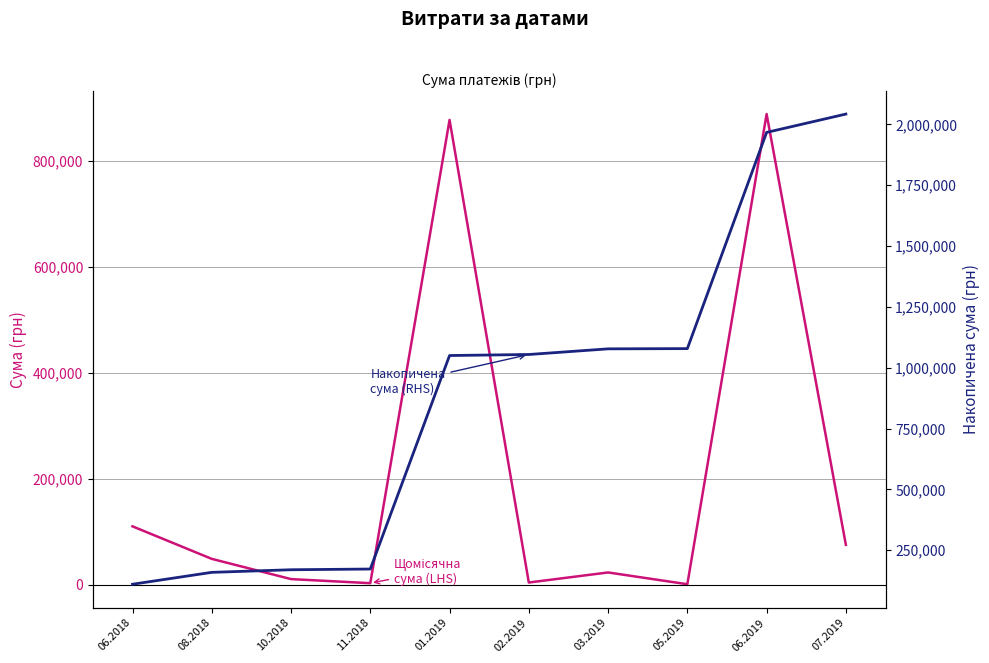

Rank the series at 08.2018 from highest to lowest value.

Накопичена сума (RHS), Щомісячна сума (LHS)